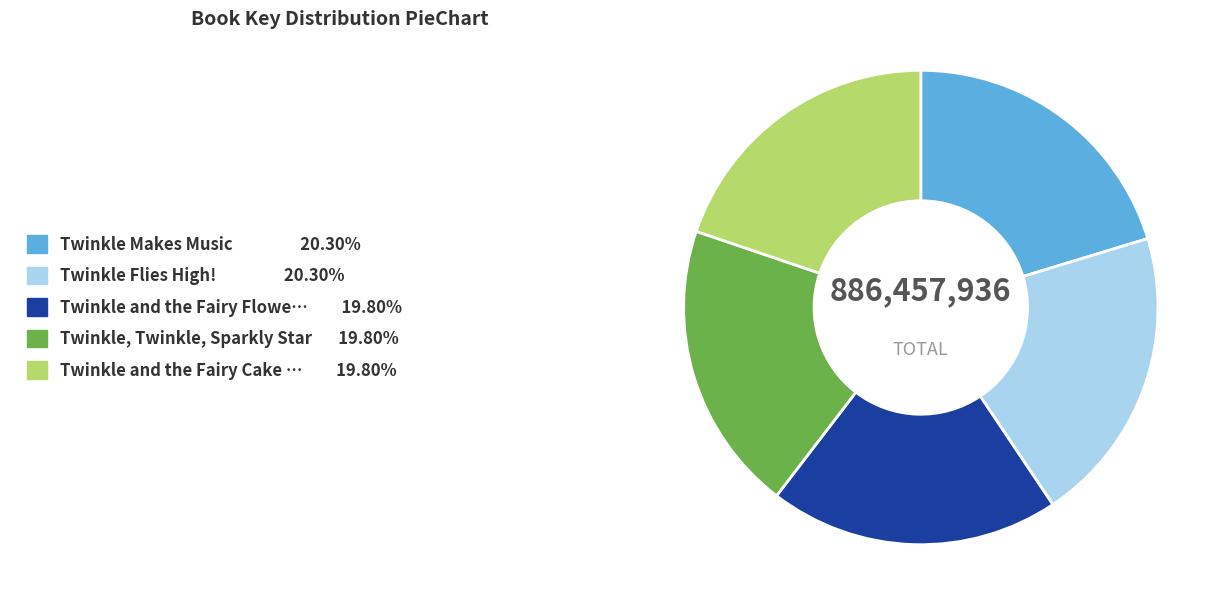

Does any single category account for the majority?

No